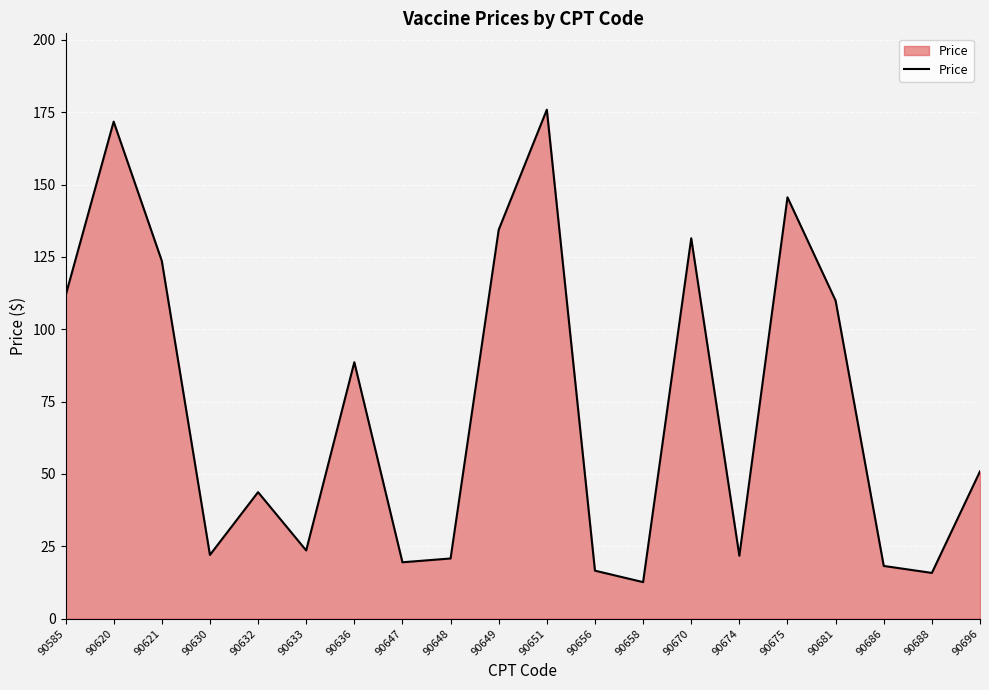

The chart shows a value of 134.4 at 90649. True or false?

True